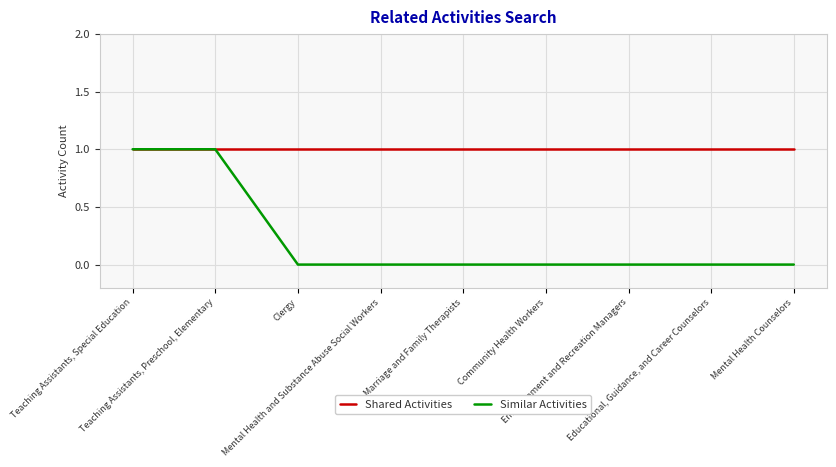

Which series has the widest spread of values?

Similar Activities